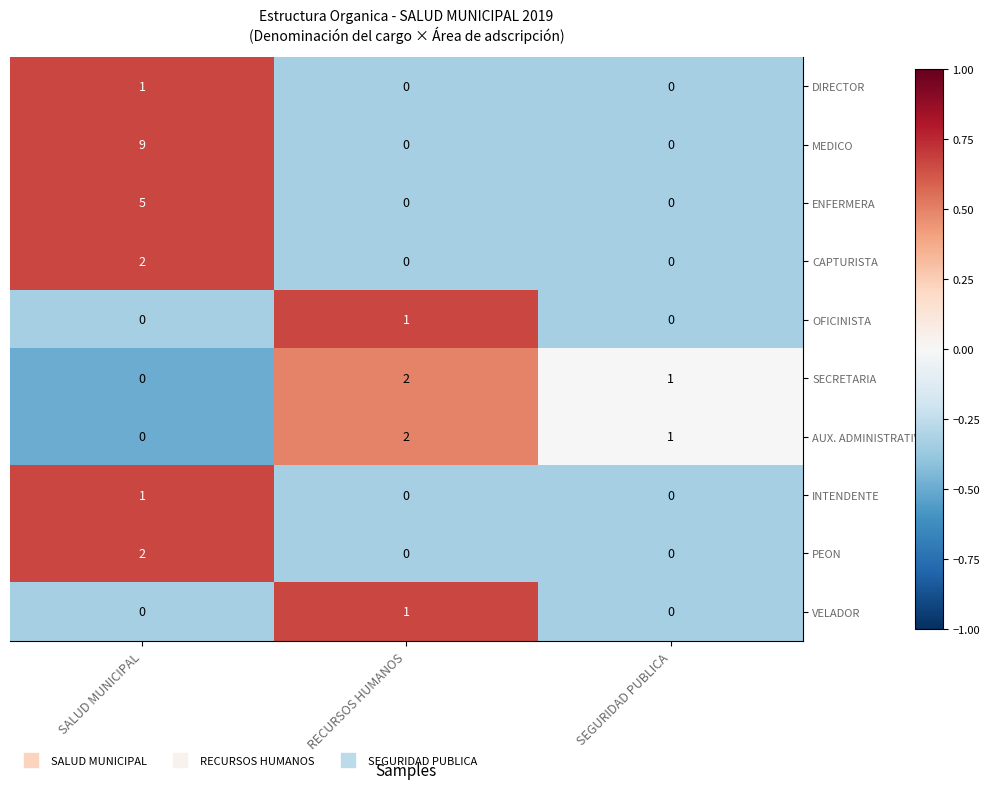

At which label does DIRECTOR reach its peak?

SALUD MUNICIPAL